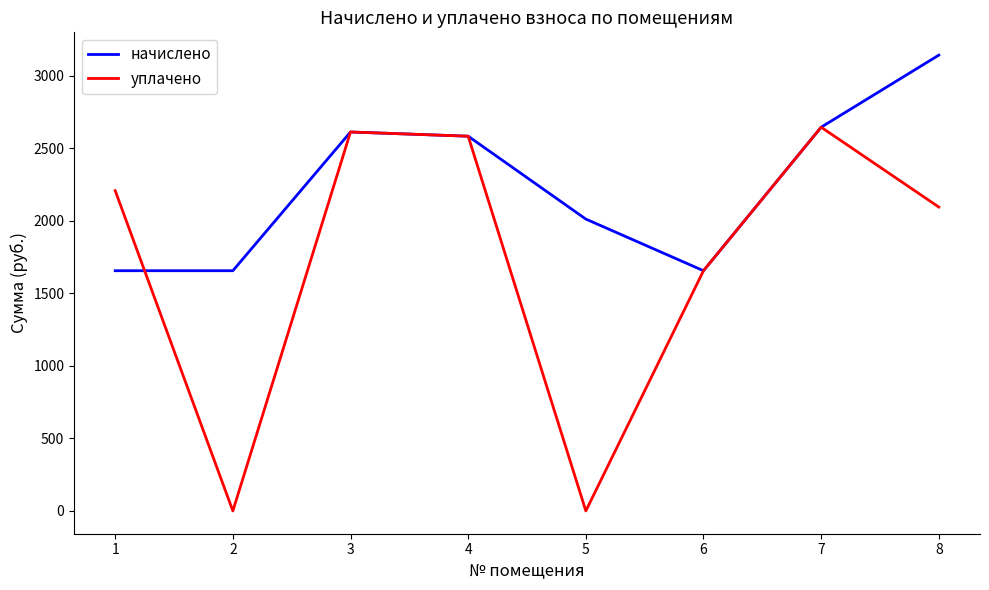

Does the chart display data point markers on the line(s)?

No